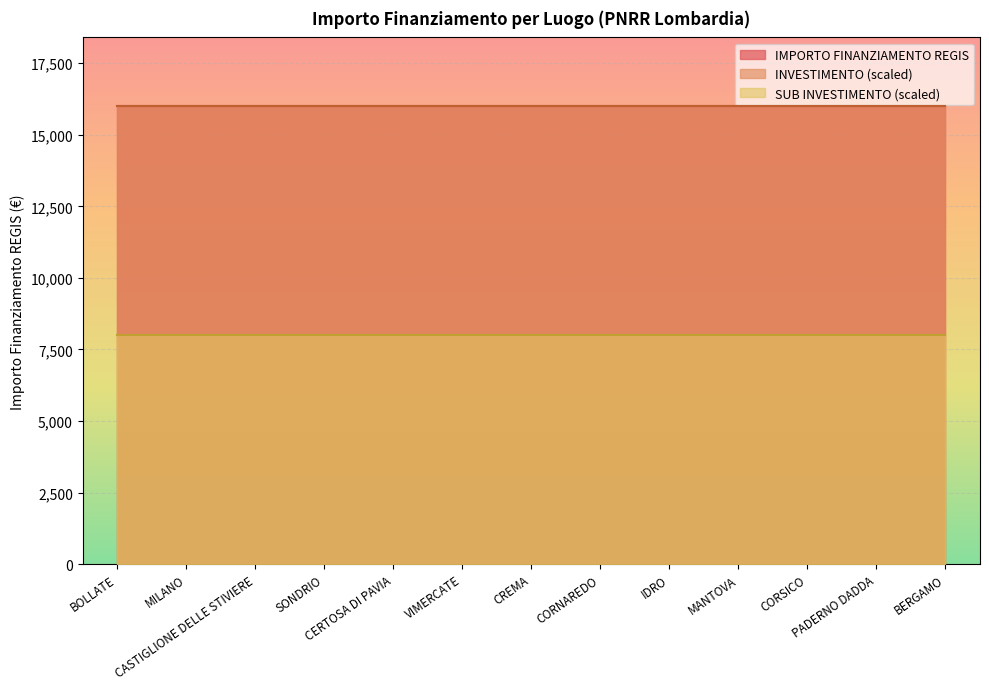

Is the value of INVESTIMENTO at PADERNO DADDA greater than the value of SUB INVESTIMENTO at MANTOVA?

No